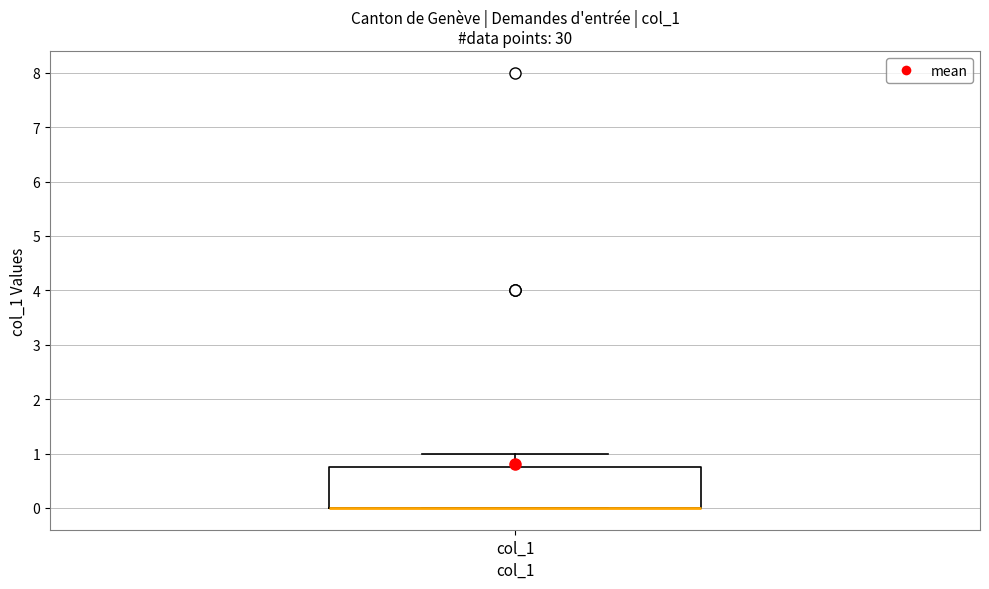

Read this box plot against the y-axis: the position of the median line, the range covered by the box, and the ends of both whiskers. The values are not printed on the chart, so give them approximately, as read against the axis.

median 0.0 (drawn on the box's lower edge), box 0.0 to 0.8, whiskers 0.0 to 1.0